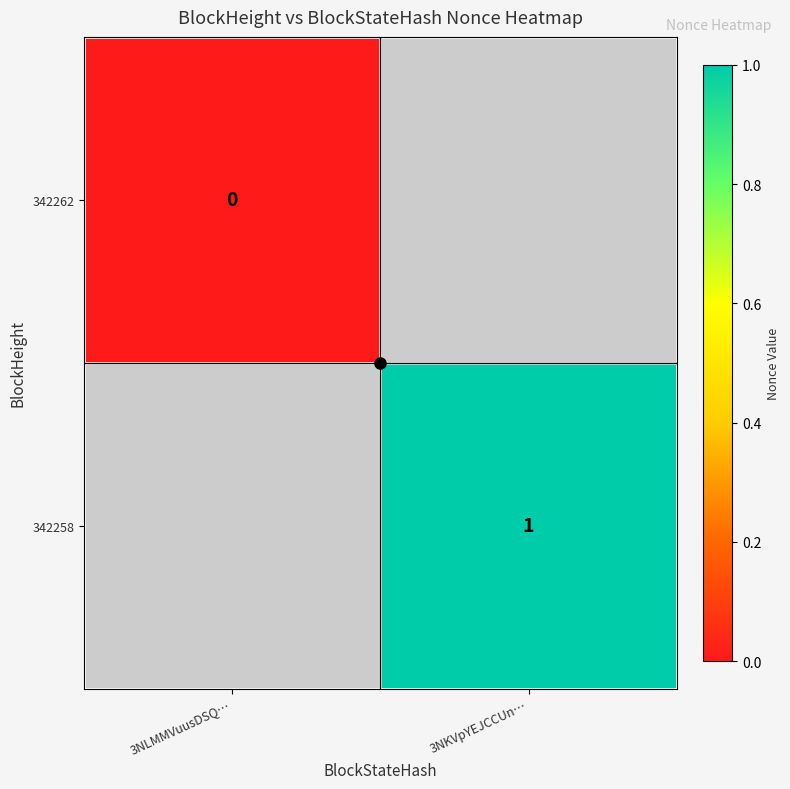

True or false: 342258 has a value of 1 at 3NKVpYEJCCUn….

True